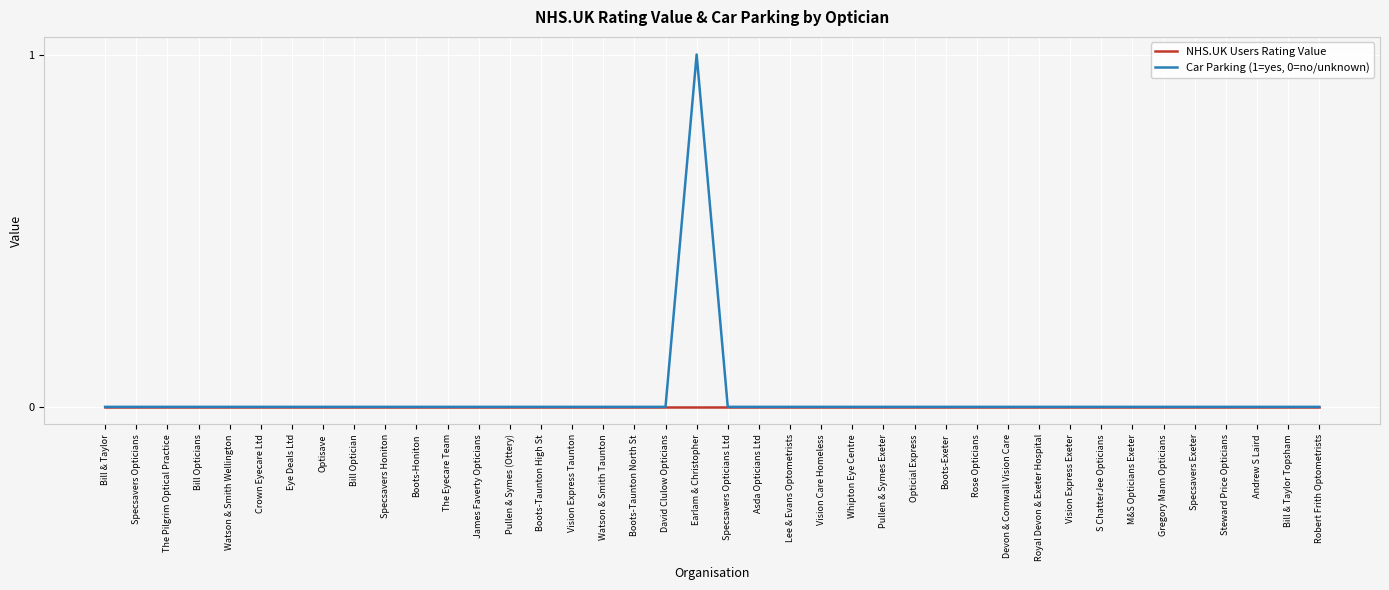

Reading right to left, extract all data points from this chart.

NHS.UK Users Rating Value: 0	0	0	0	0	0	0	0	0	0	0	0	0	0	0	0	0	0	0	0	0	0	0	0	0	0	0	0	0	0	0	0	0	0	0	0	0	0	0	0
Car Parking (1=yes, 0=no/unknown): 0	0	0	0	0	0	0	0	0	0	0	0	0	0	0	0	0	0	0	0	1	0	0	0	0	0	0	0	0	0	0	0	0	0	0	0	0	0	0	0